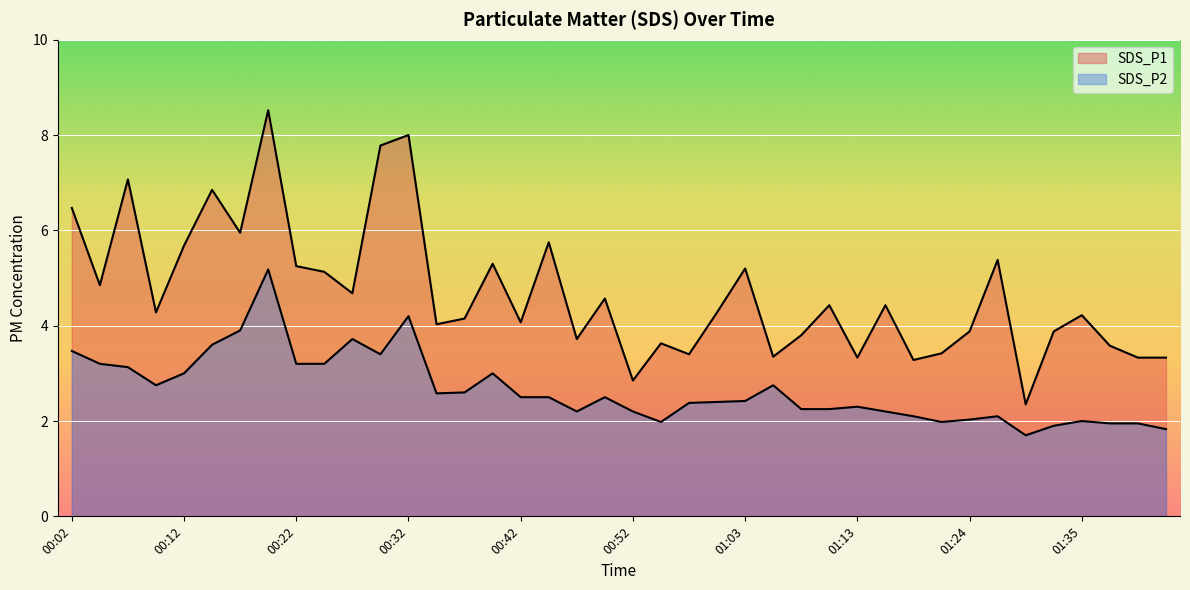

The value of SDS_P2 at 00:12 is 4.2. True or false?

False